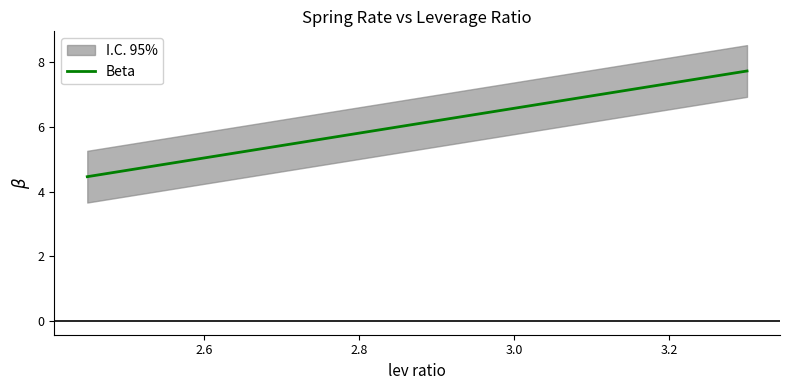

True or false: Beta has a value of 6.6 at 3.0.

True